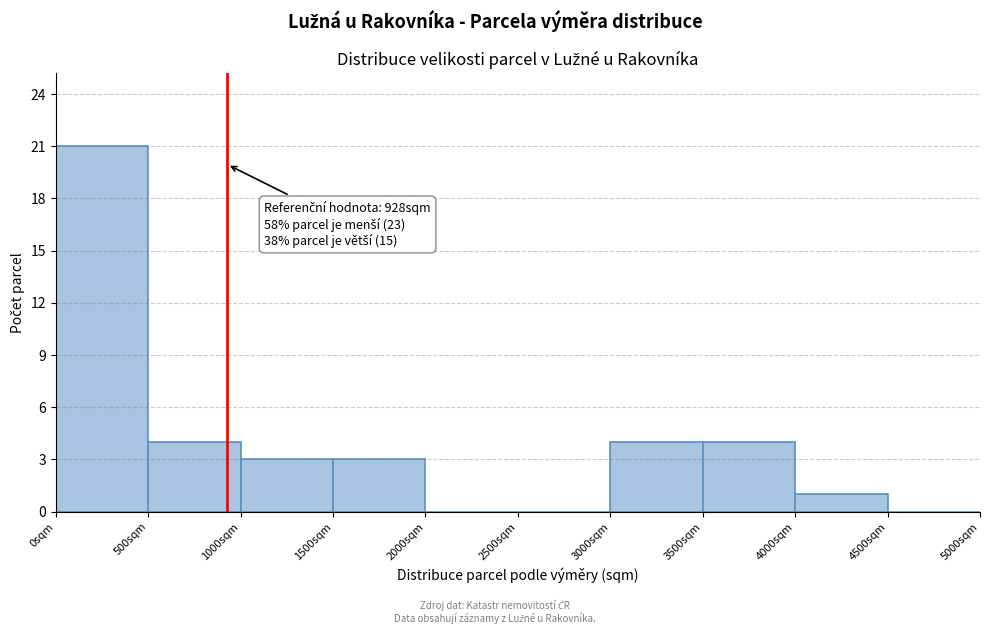

Over which range of the x-axis is the bar tallest?

0 to 500